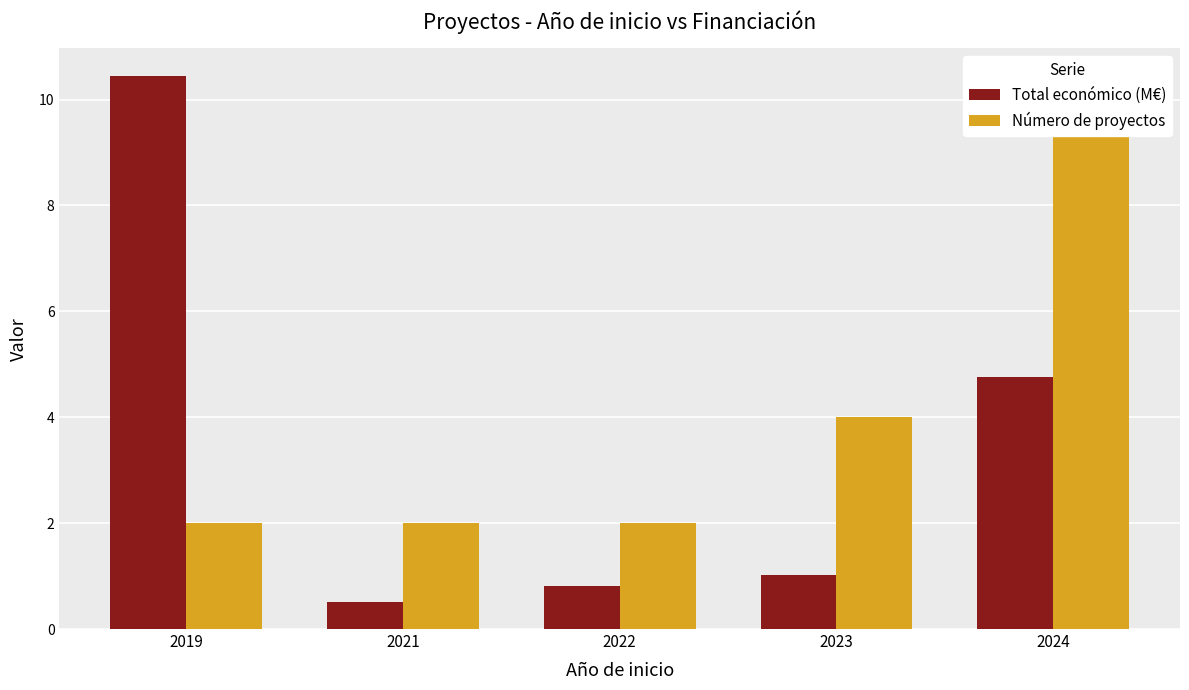

At which category does the chart reach its minimum across all series?

2021